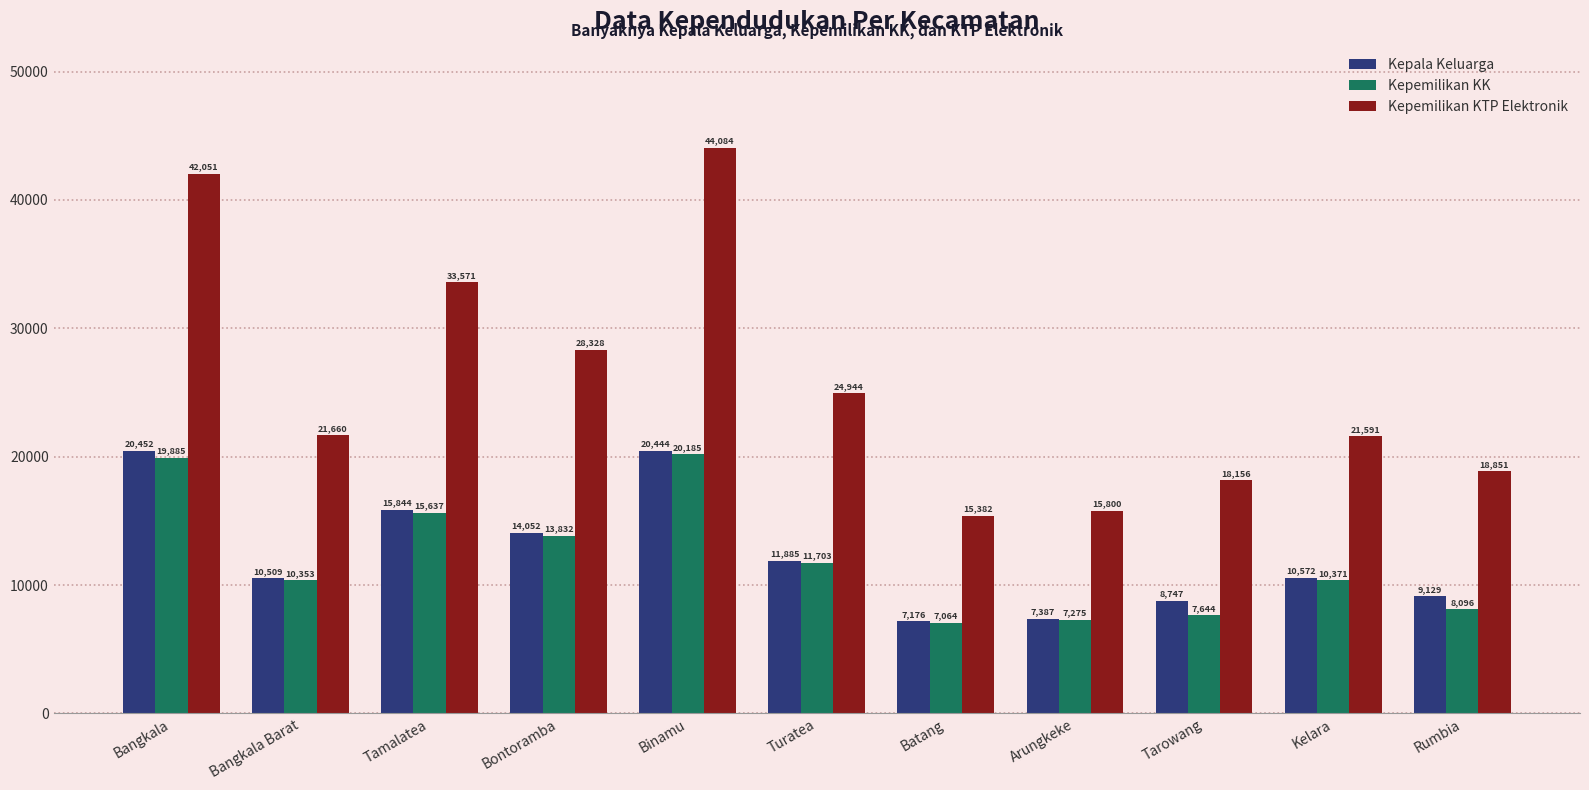

List the labels in order of Kepemilikan KTP Elektronik value, smallest first.

Batang, Arungkeke, Tarowang, Rumbia, Kelara, Bangkala Barat, Turatea, Bontoramba, Tamalatea, Bangkala, Binamu